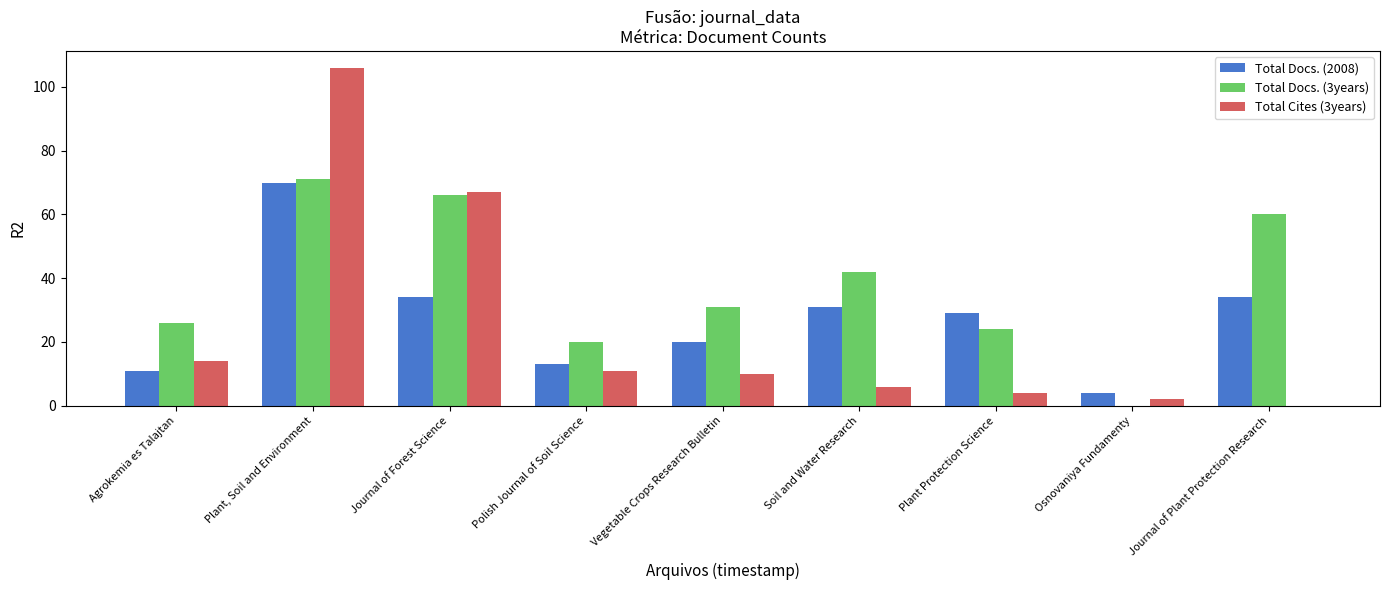

Which category has the highest value across all series?

Plant, Soil and Environment